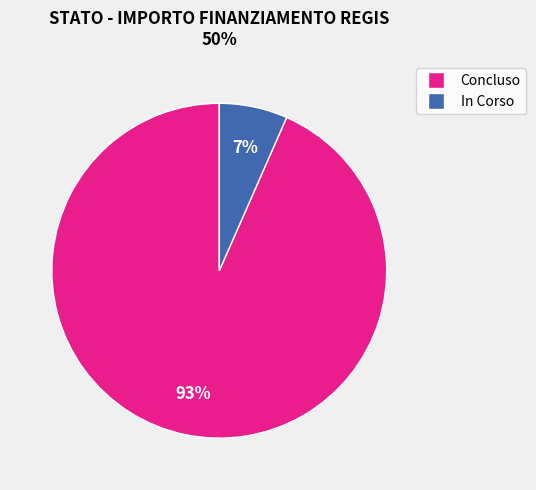

Rank the categories by value from lowest to highest.

In Corso, Concluso